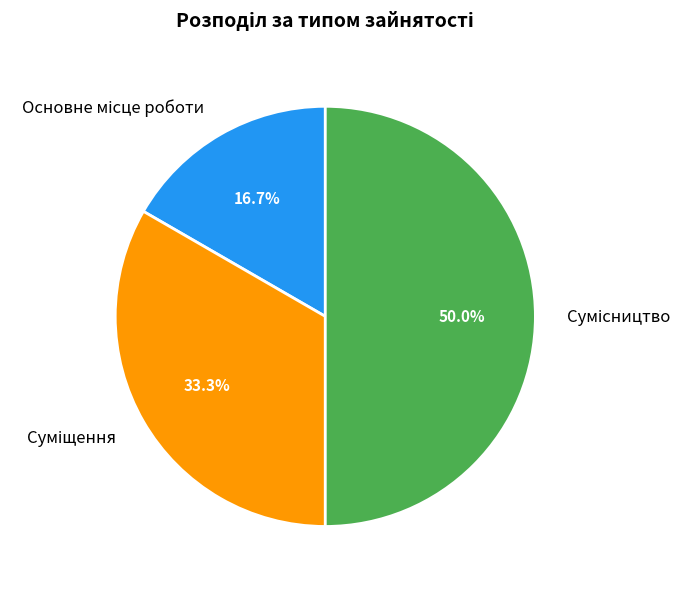

Count the number of slices in the pie.

3